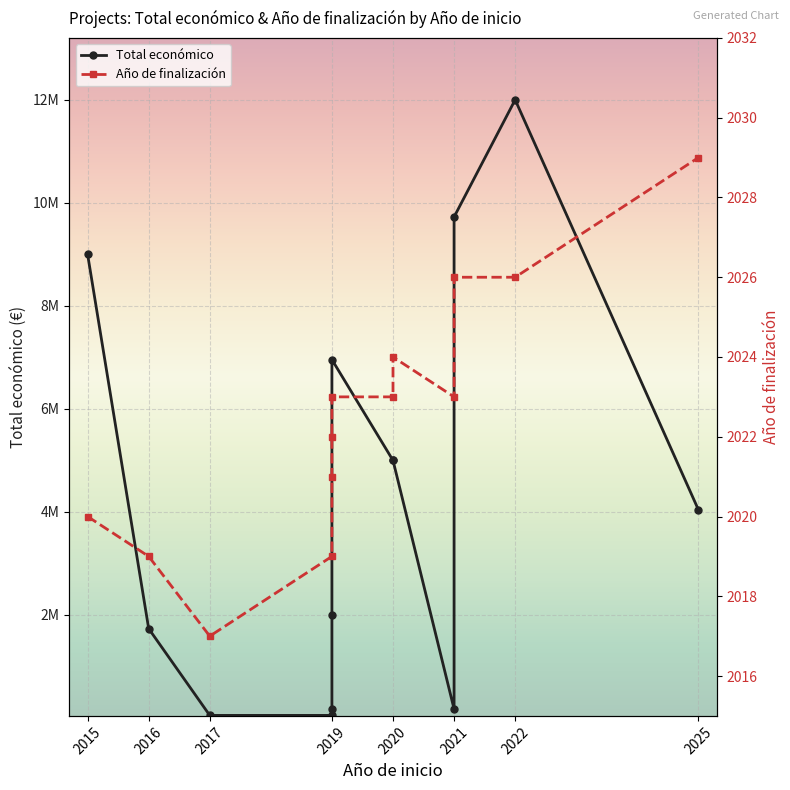

What are all the series names shown in the legend?

Total económico, Año de finalización